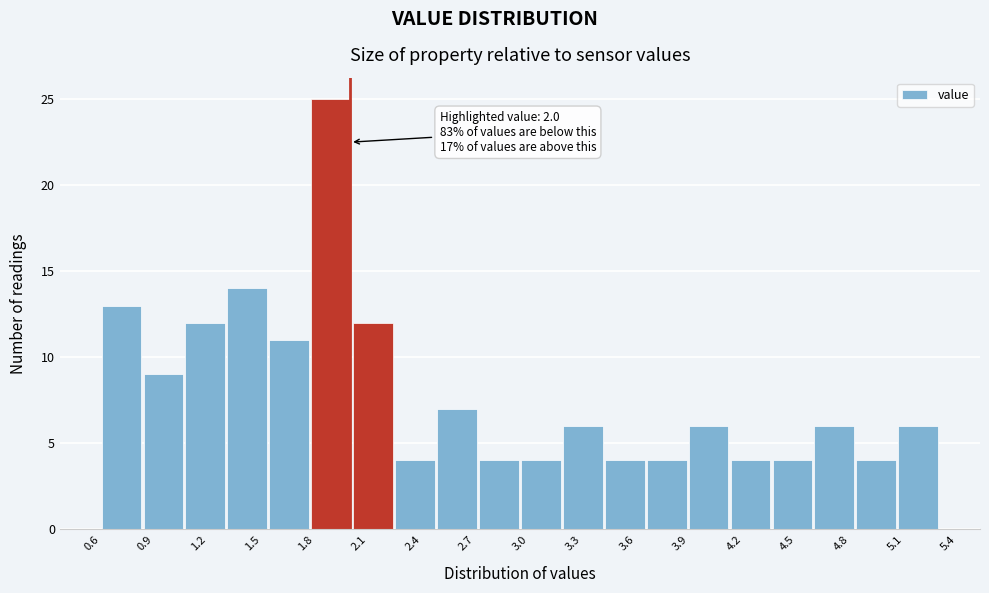

Which range on the x-axis has the tallest bar?

1.775 to 2.010